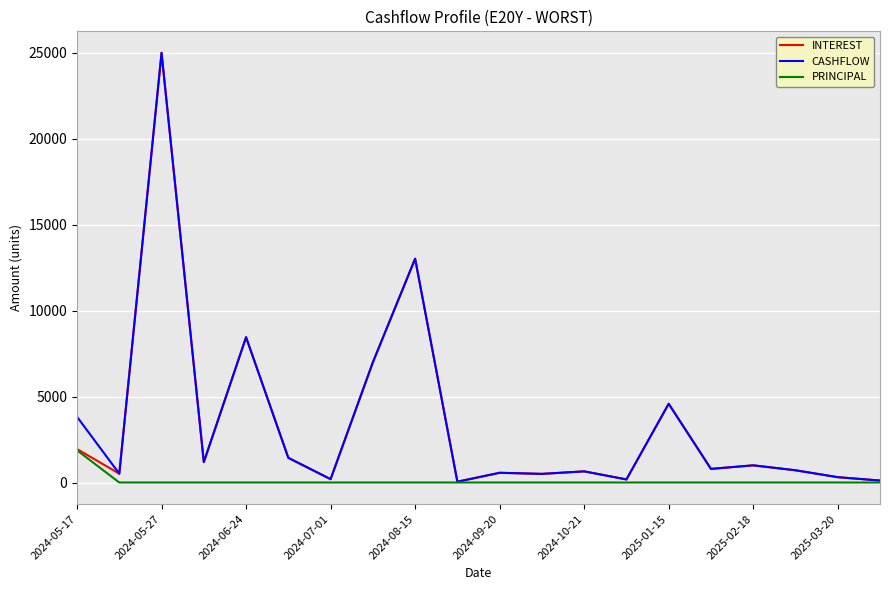

What is the highest value of the PRINCIPAL series?

1875.2